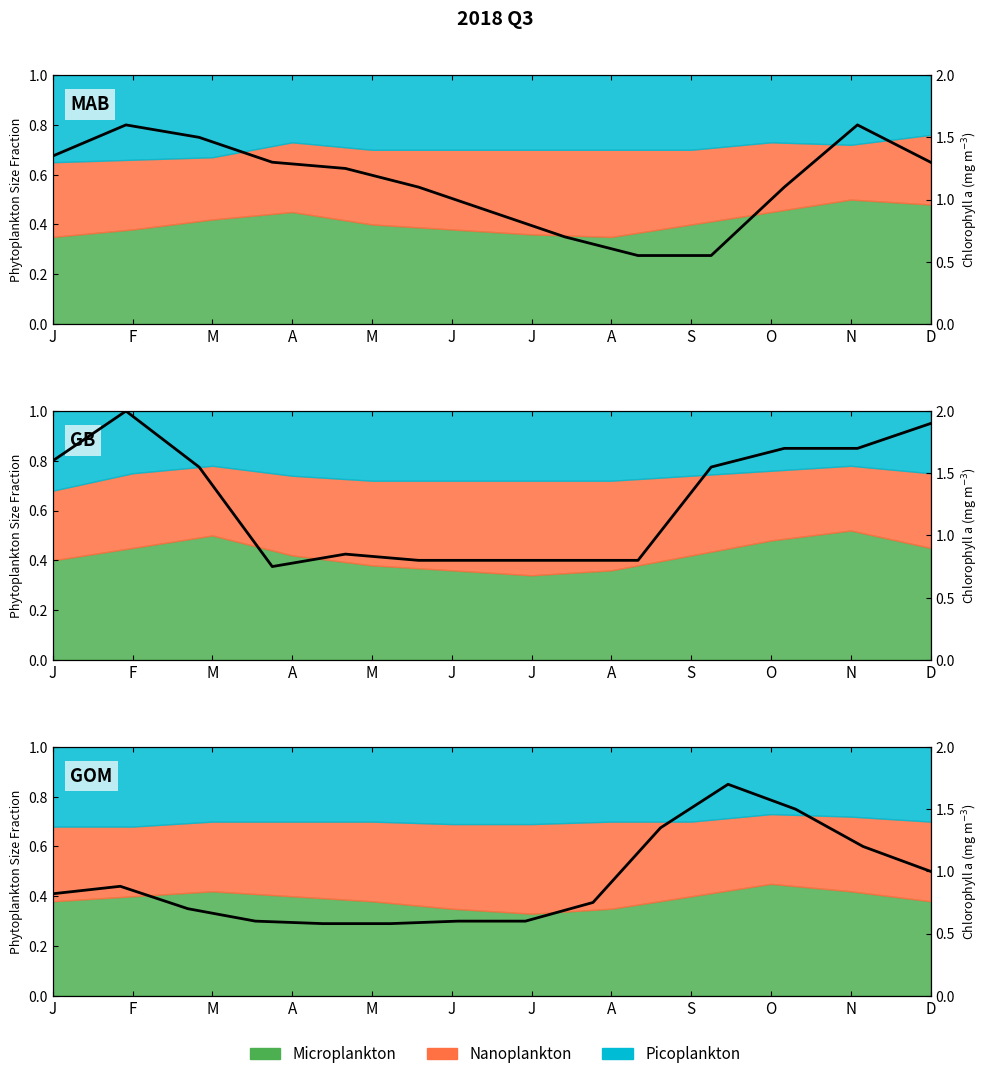

At which category does the chart reach its peak across all series?

N